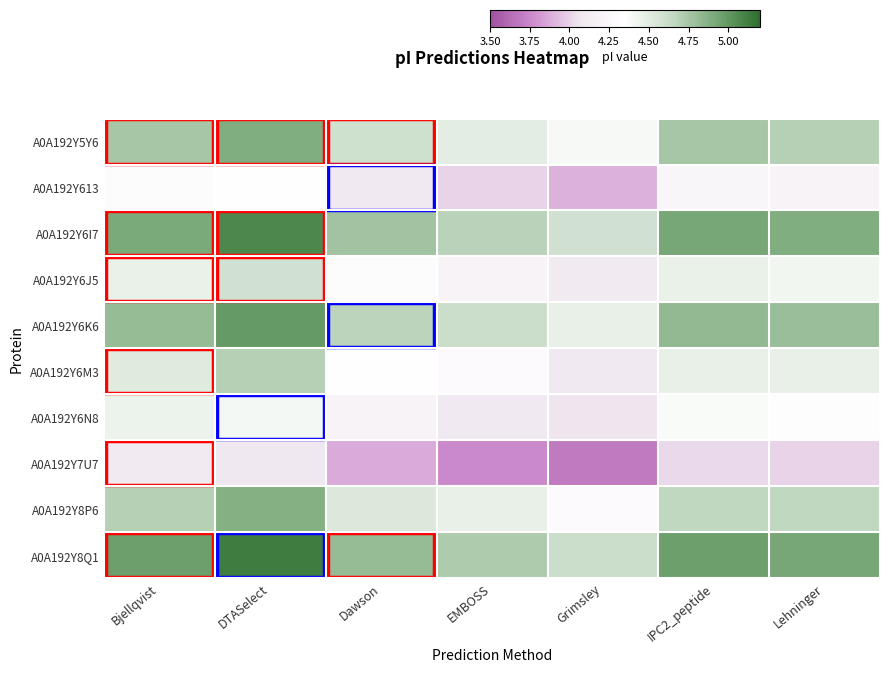

What is the spread (max minus min) of values at Bjellqvist?

0.9